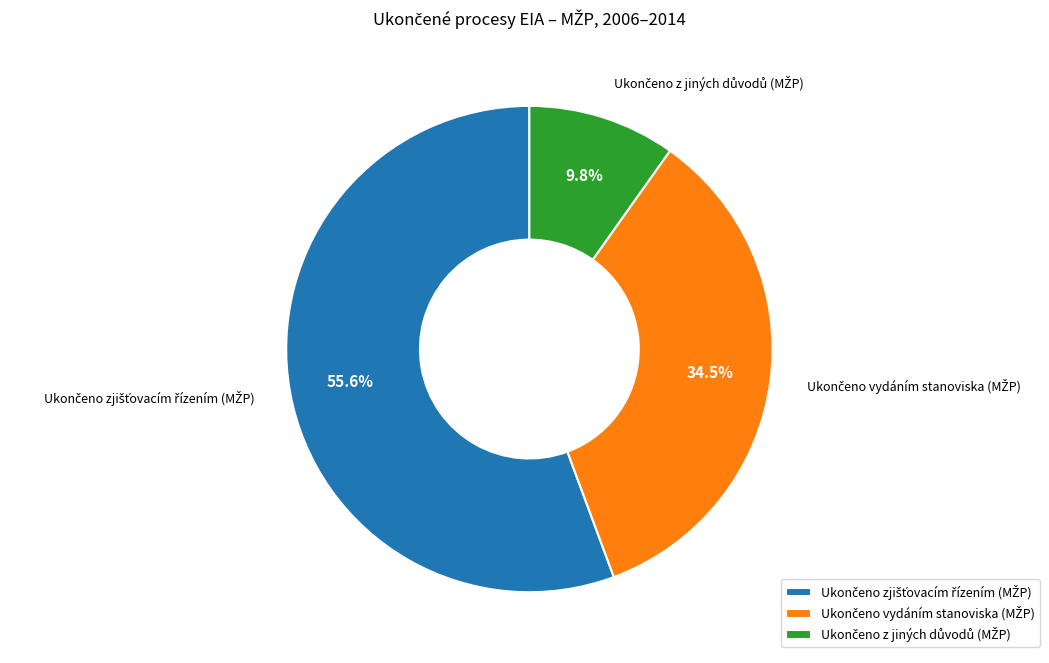

Does any single category account for the majority?

Yes